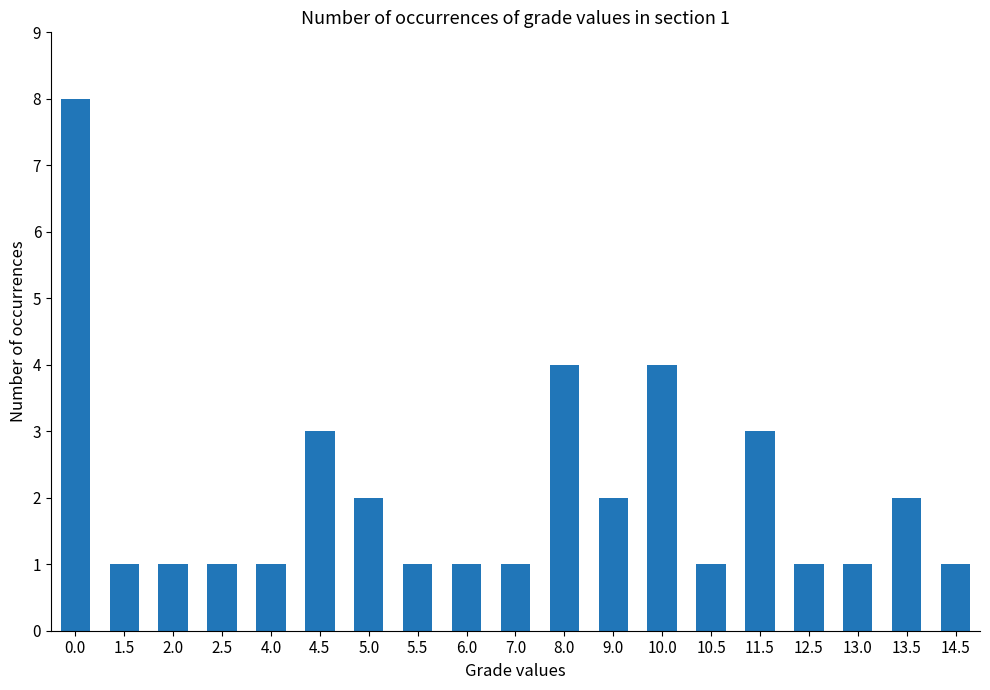

Reading right to left, list all the values displayed in this chart.

14.5=1	13.5=2	13.0=1	12.5=1	11.5=3	10.5=1	10.0=4	9.0=2	8.0=4	7.0=1	6.0=1	5.5=1	5.0=2	4.5=3	4.0=1	2.5=1	2.0=1	1.5=1	0.0=8